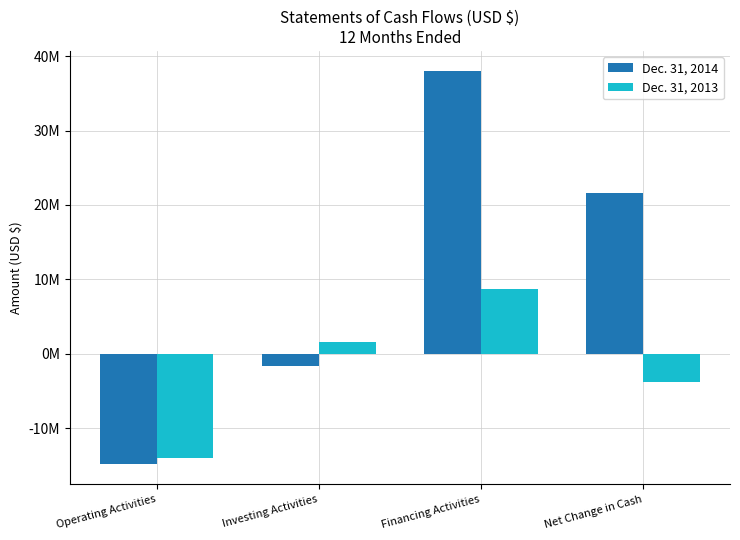

Where does the Dec. 31, 2014 series first go above 21577183?

Financing Activities